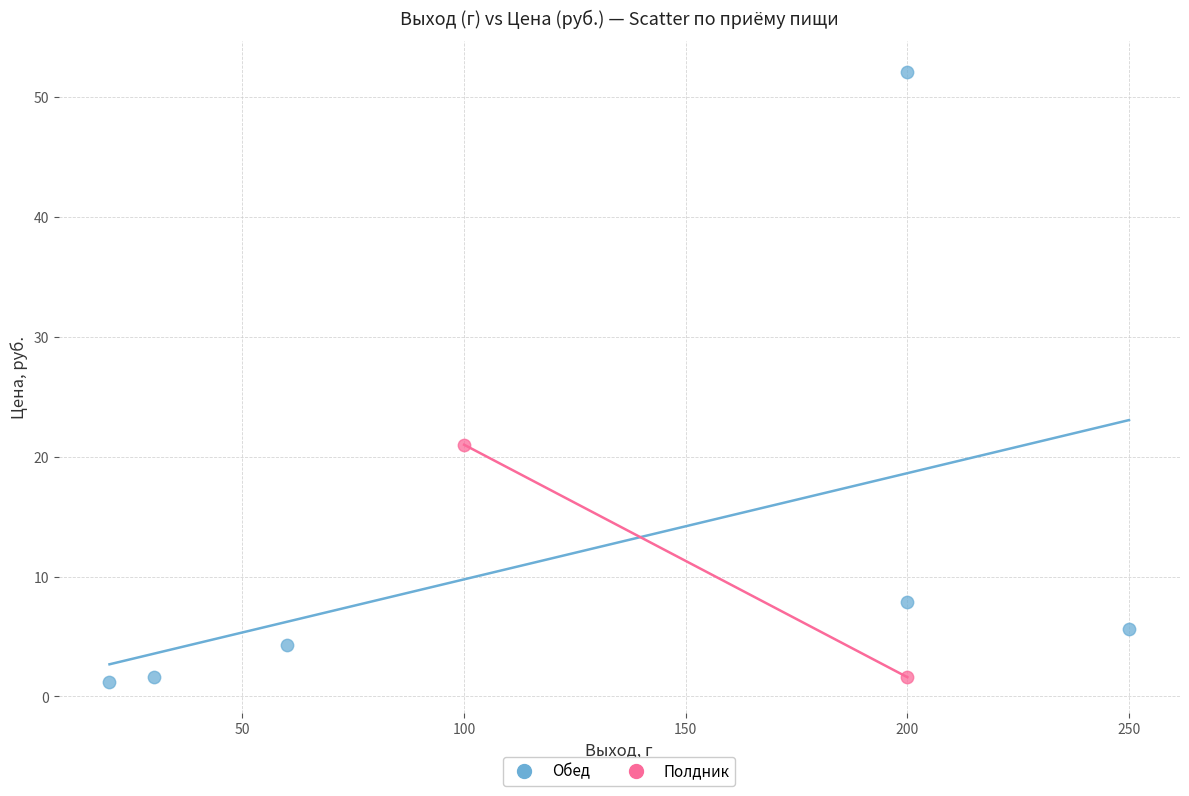

What are all the series names shown in the legend?

Обед, Полдник